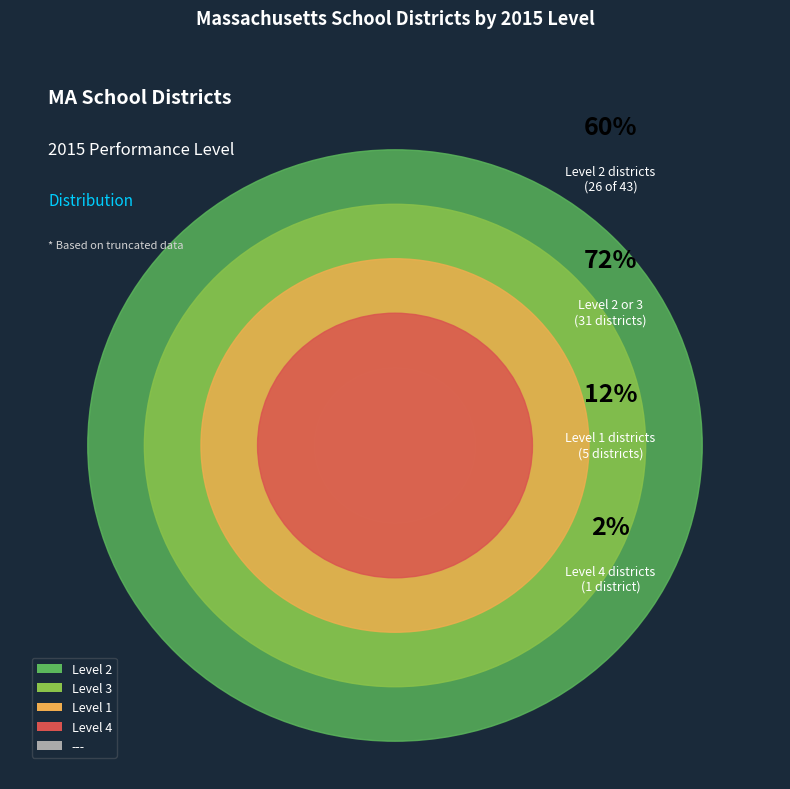

What is the smallest slice in the pie chart?

Level 4